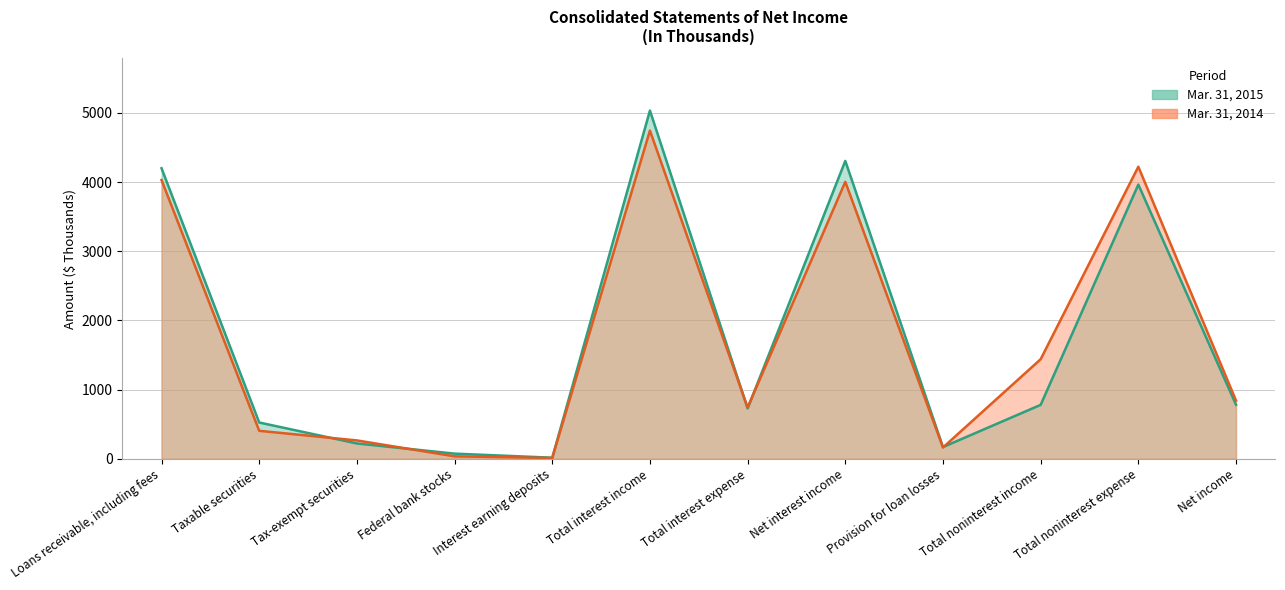

Reading right to left, extract all data points from this chart.

Mar. 31, 2015: 781	3964	779	169	4306	728	5034	15	74	221	524	4200
Mar. 31, 2014: 841	4222	1439	163	4004	741	4745	11	35	265	404	4030